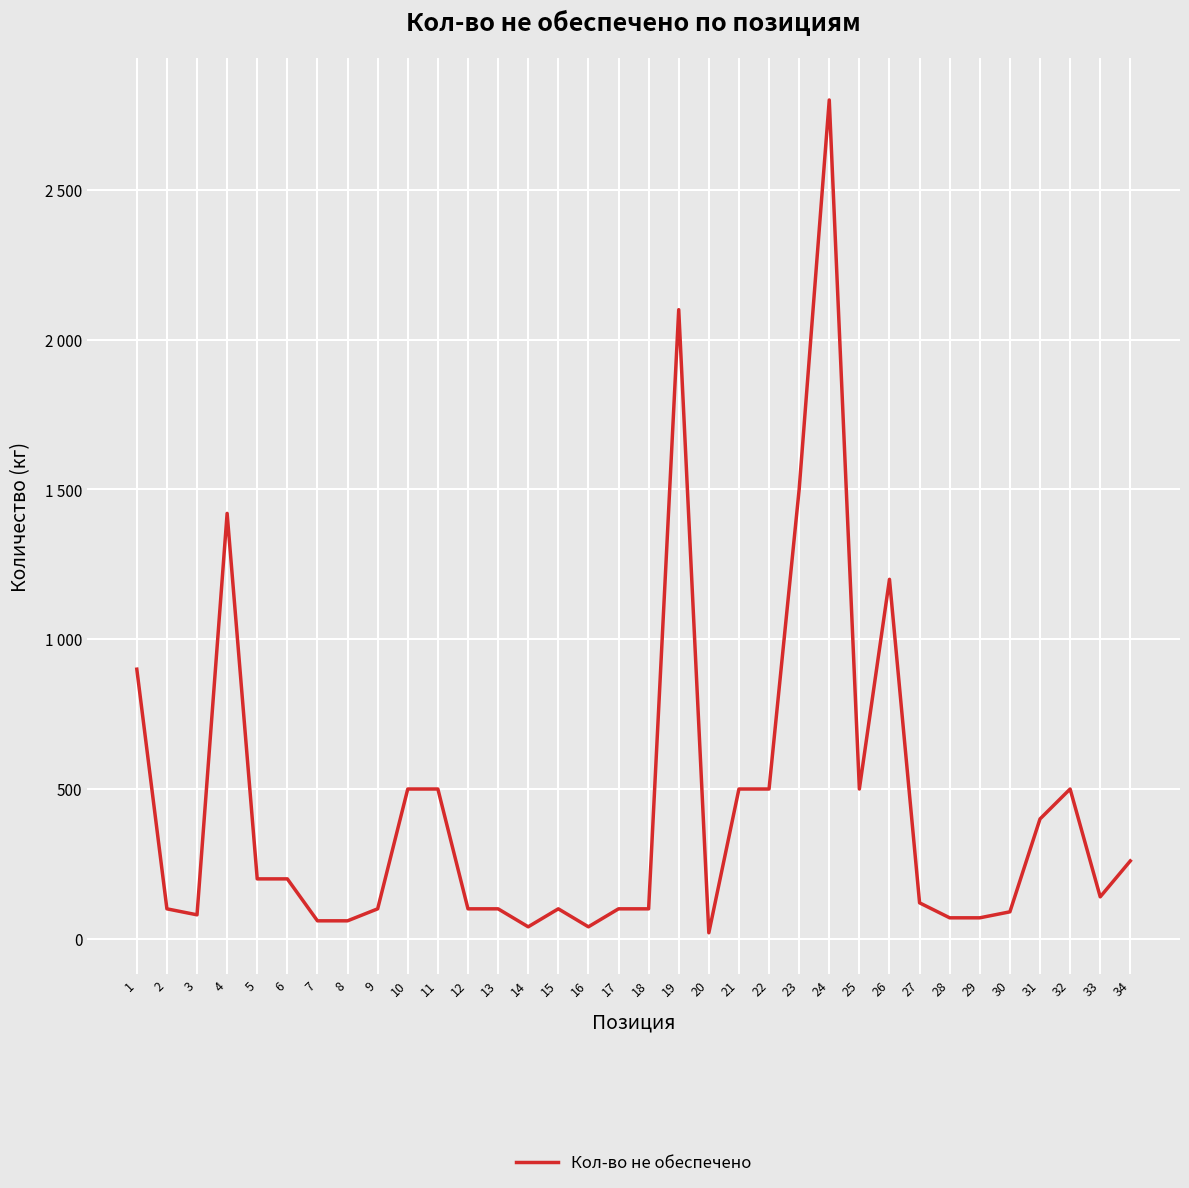

True or false: there are more than 2 points higher than both neighbors.

True